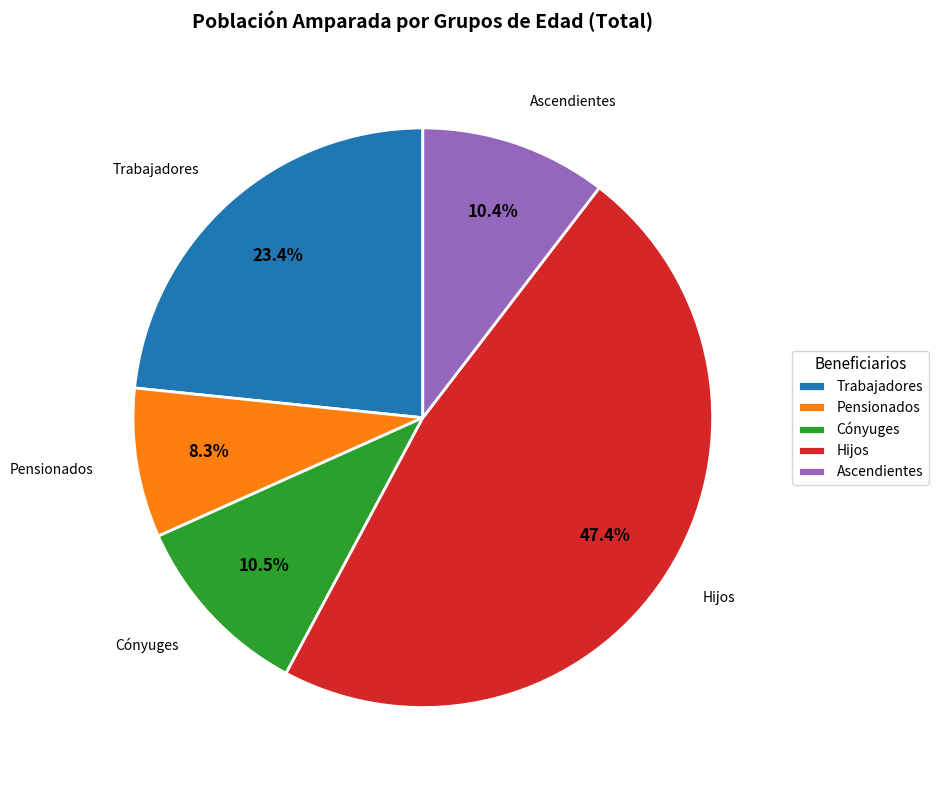

Between Ascendientes and Trabajadores, which is larger?

Trabajadores